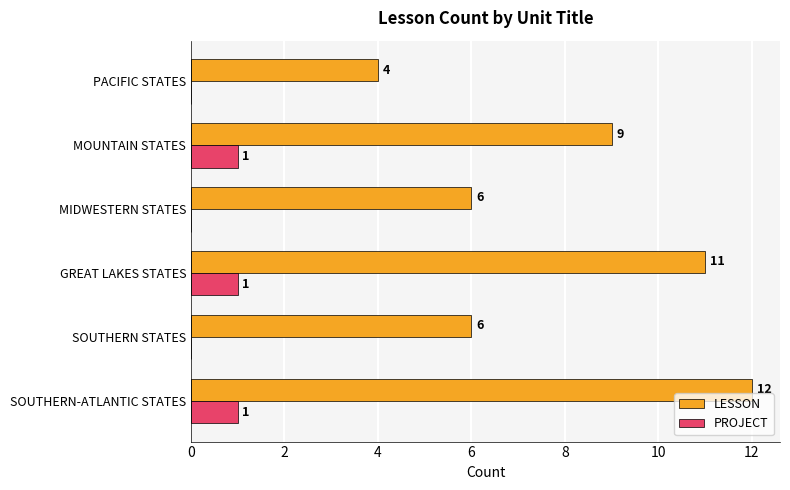

What is the greatest value displayed?

12